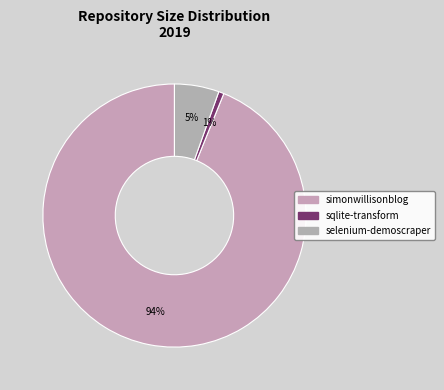

Which has a higher value, simonwillisonblog or selenium-demoscraper?

simonwillisonblog